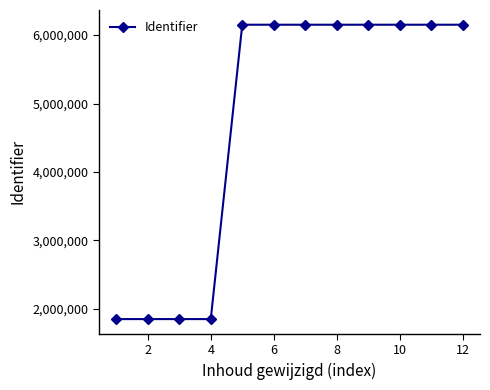

What is the average value?

4718142